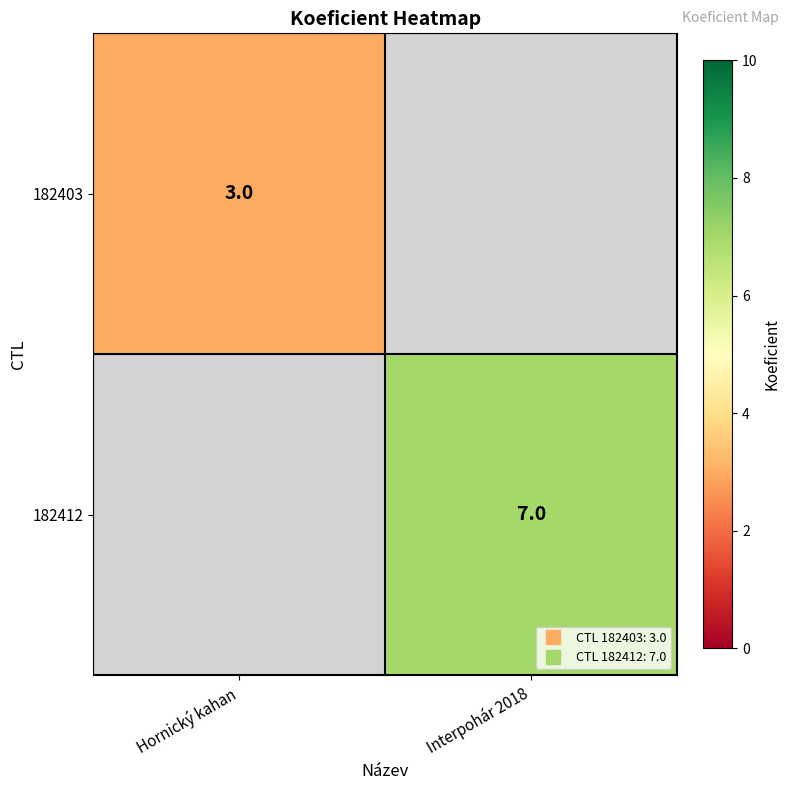

Which series has the largest total across all categories?

182412